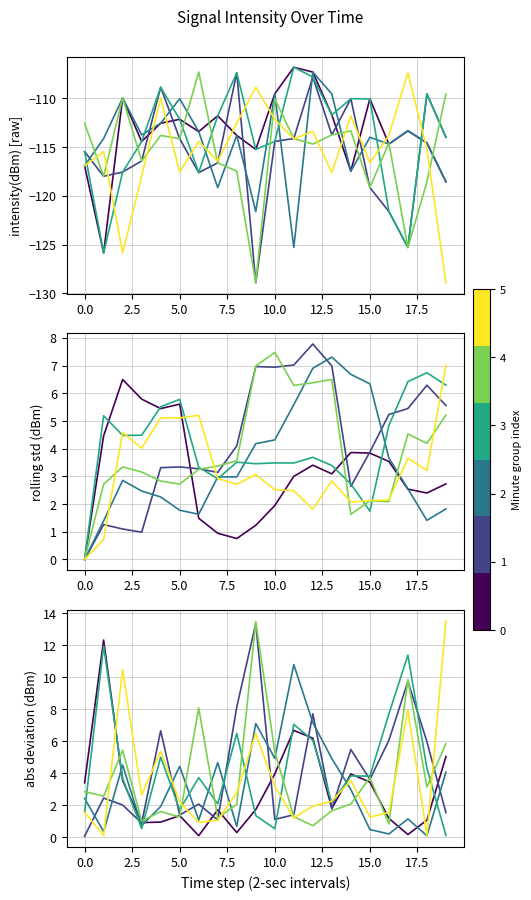

What position from the right is 2.5?

18